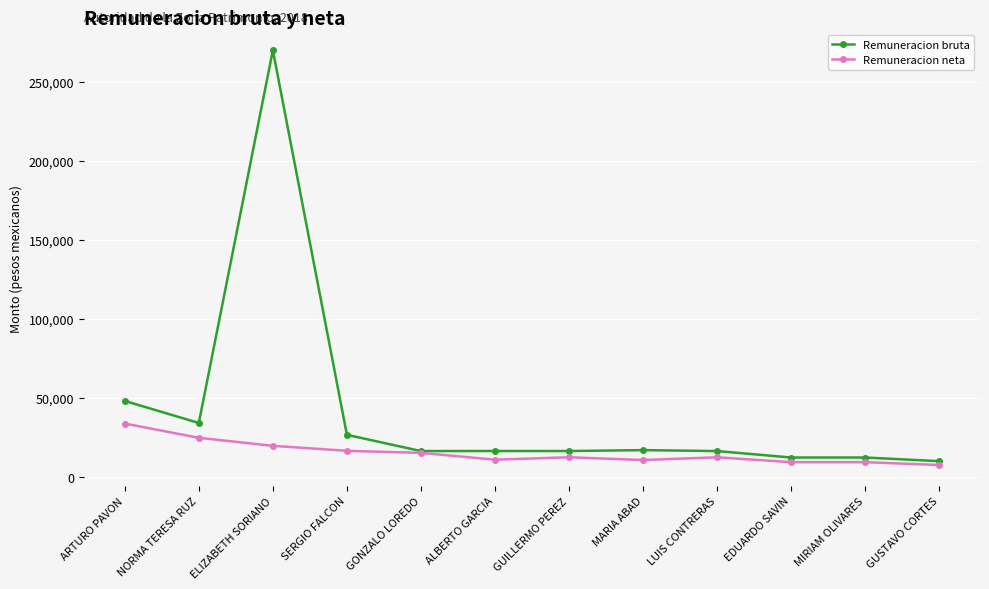

What is the difference between the second highest and second lowest values in the Remuneracion neta series?

15406.6